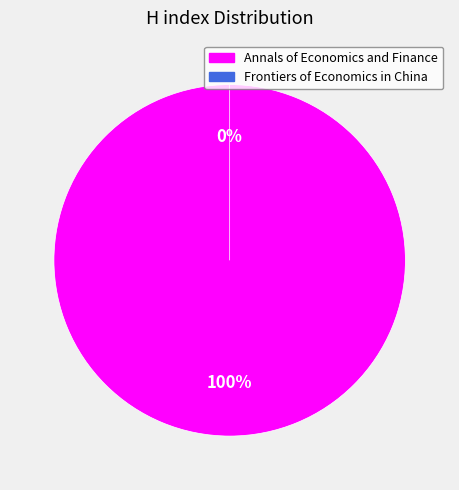

Between Frontiers of Economics in China and Annals of Economics and Finance, which is larger?

Annals of Economics and Finance